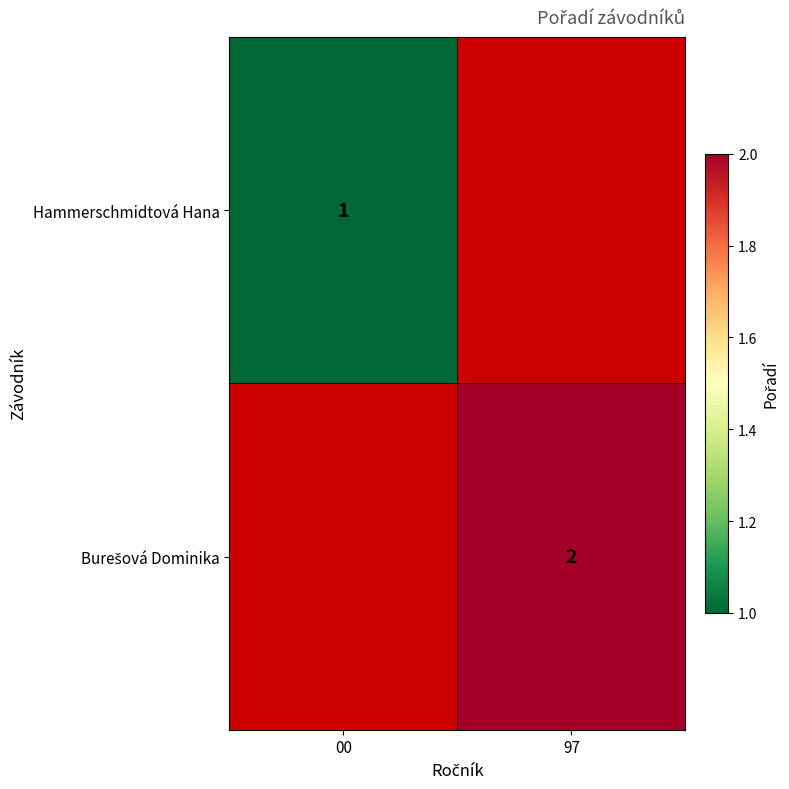

What is the smallest value displayed?

1.0